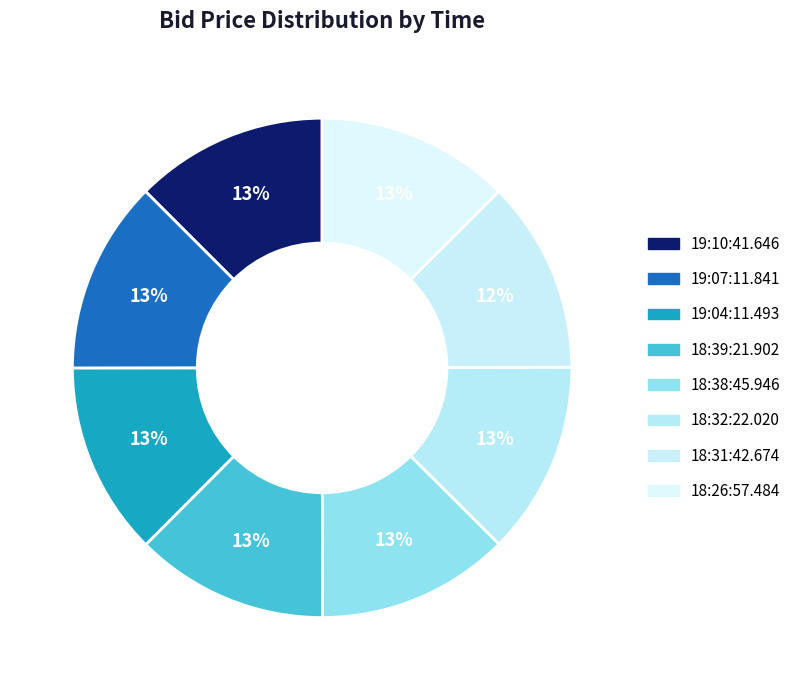

How many segments does this pie chart have?

8